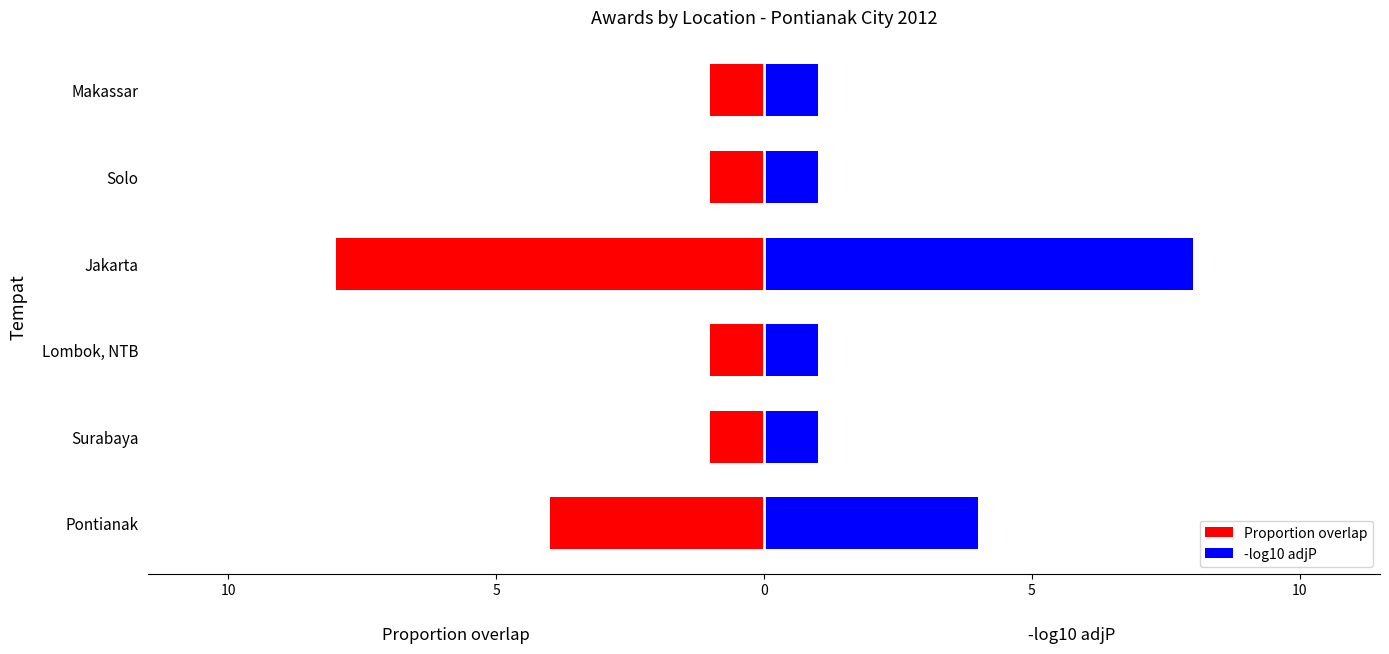

How many bars are there in each group?

2